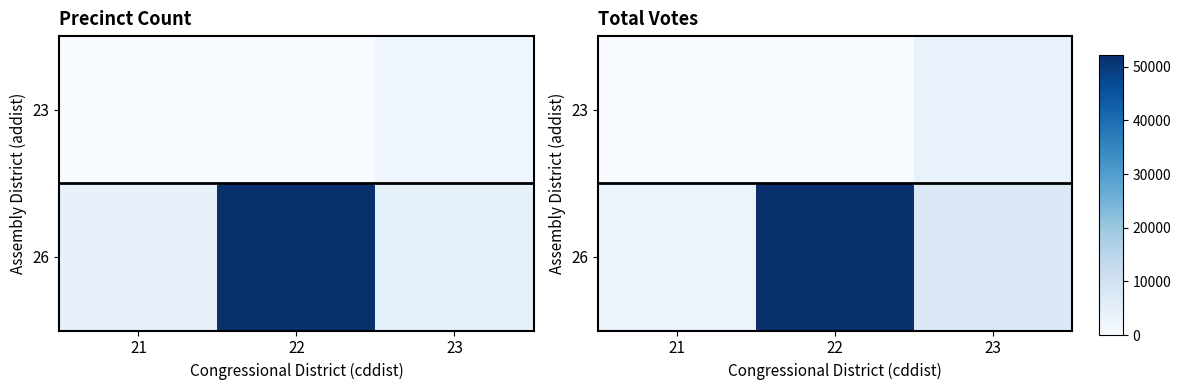

What is the sum of the 26 values at 21 and 22?

55157